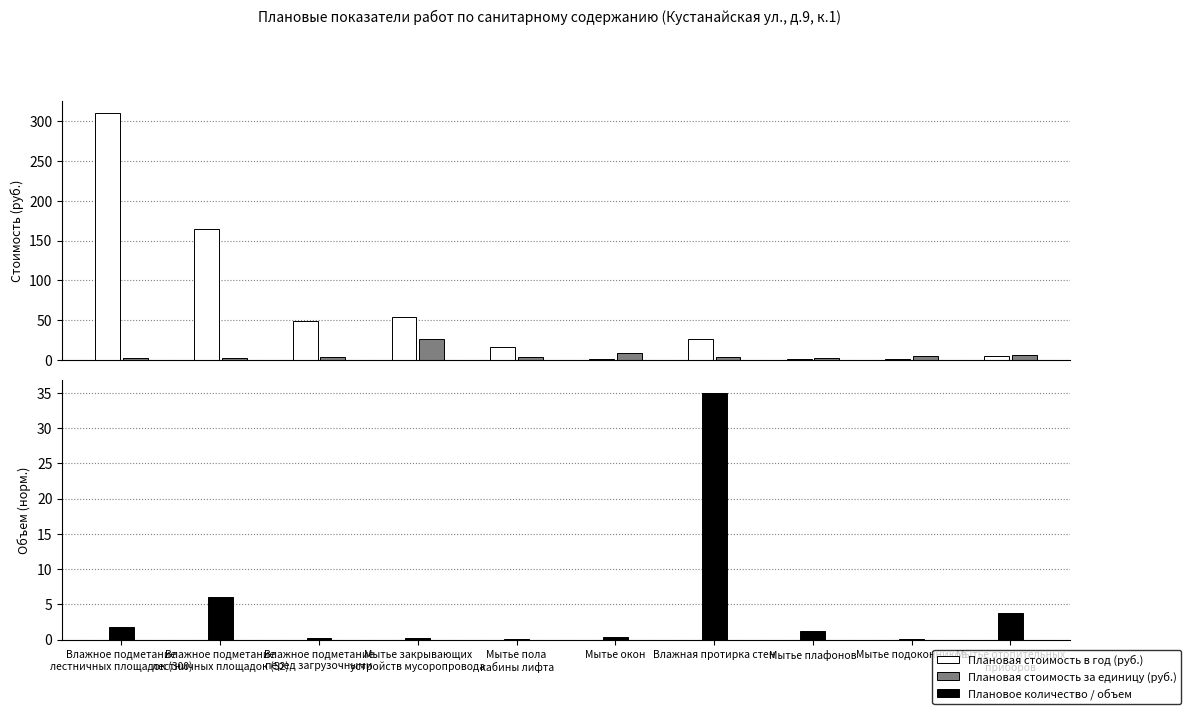

What is the difference between the highest and lowest values at Влажное подметание
лестничных площадок (52)?

162.4